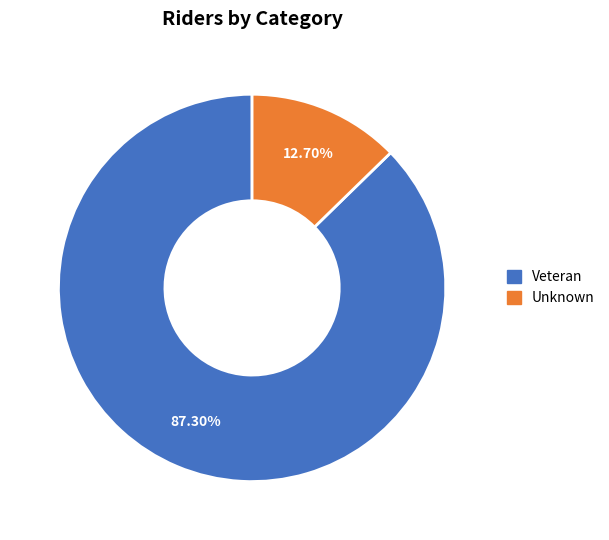

To the nearest percent, what percentage of the pie is Unknown?

13%